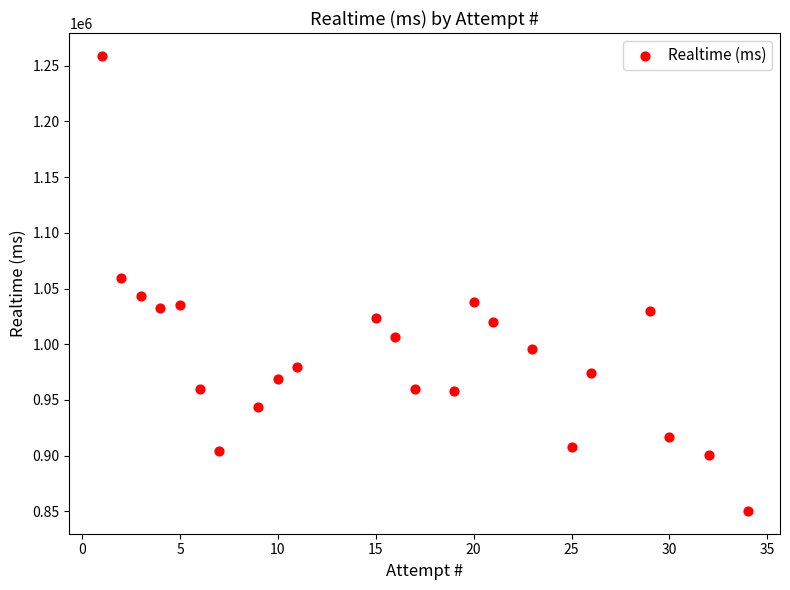

What is the range of X values (max minus min)?

33